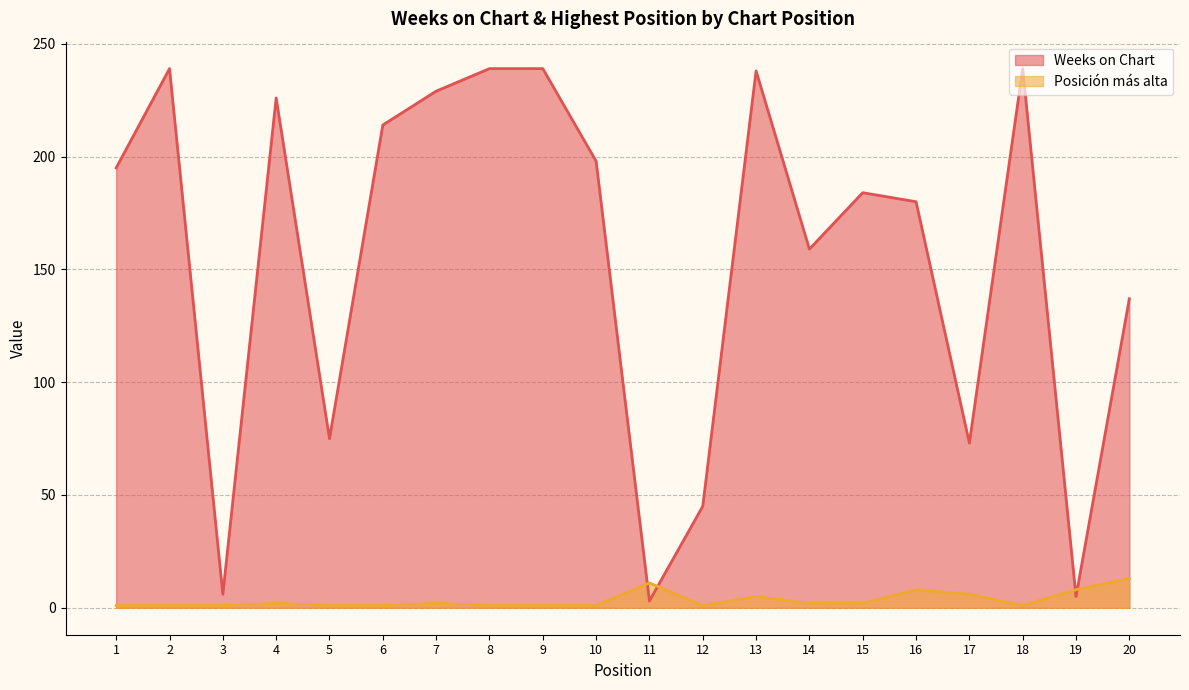

What is the difference between the second highest and second lowest values in the Posición más alta series?

10